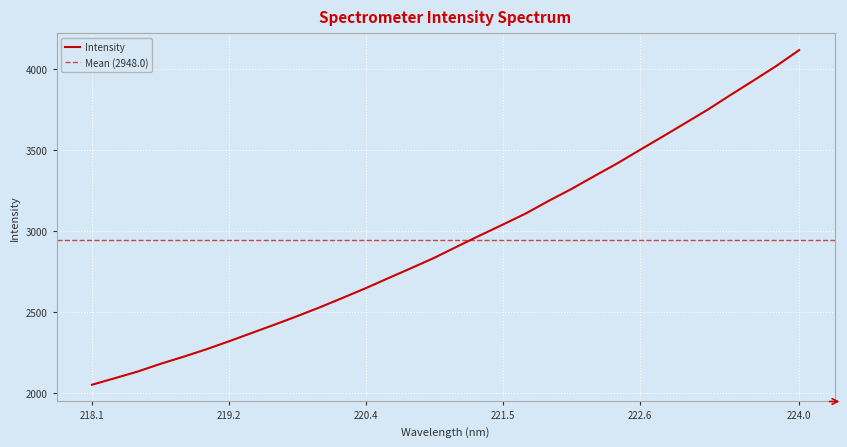

How many lines are shown in the chart?

1